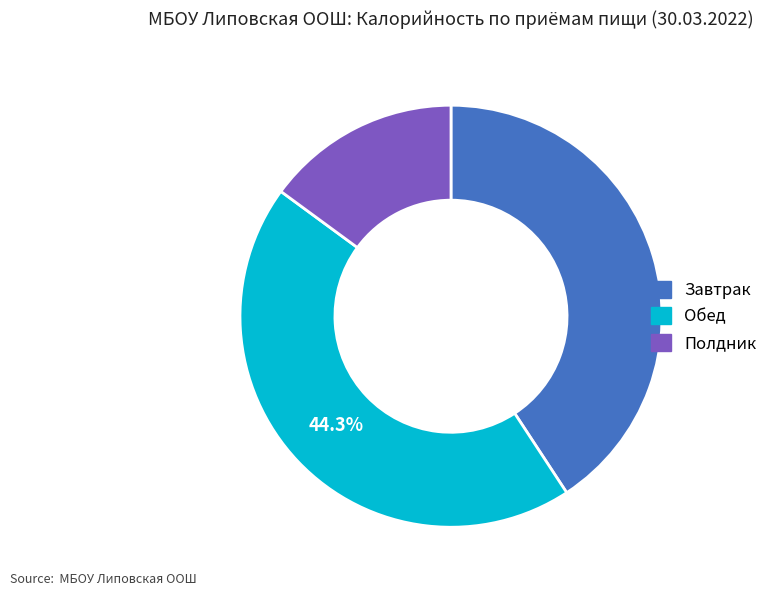

Which slice is the smallest?

Полдник